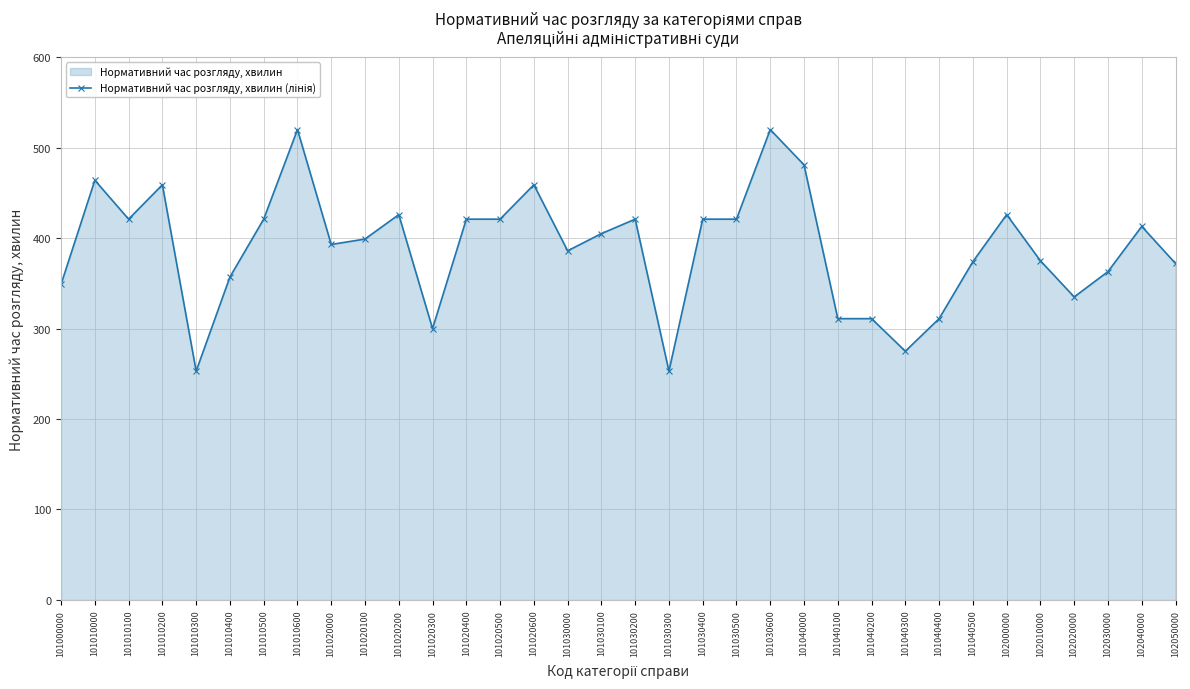

Count the number of values greater than 405.

16